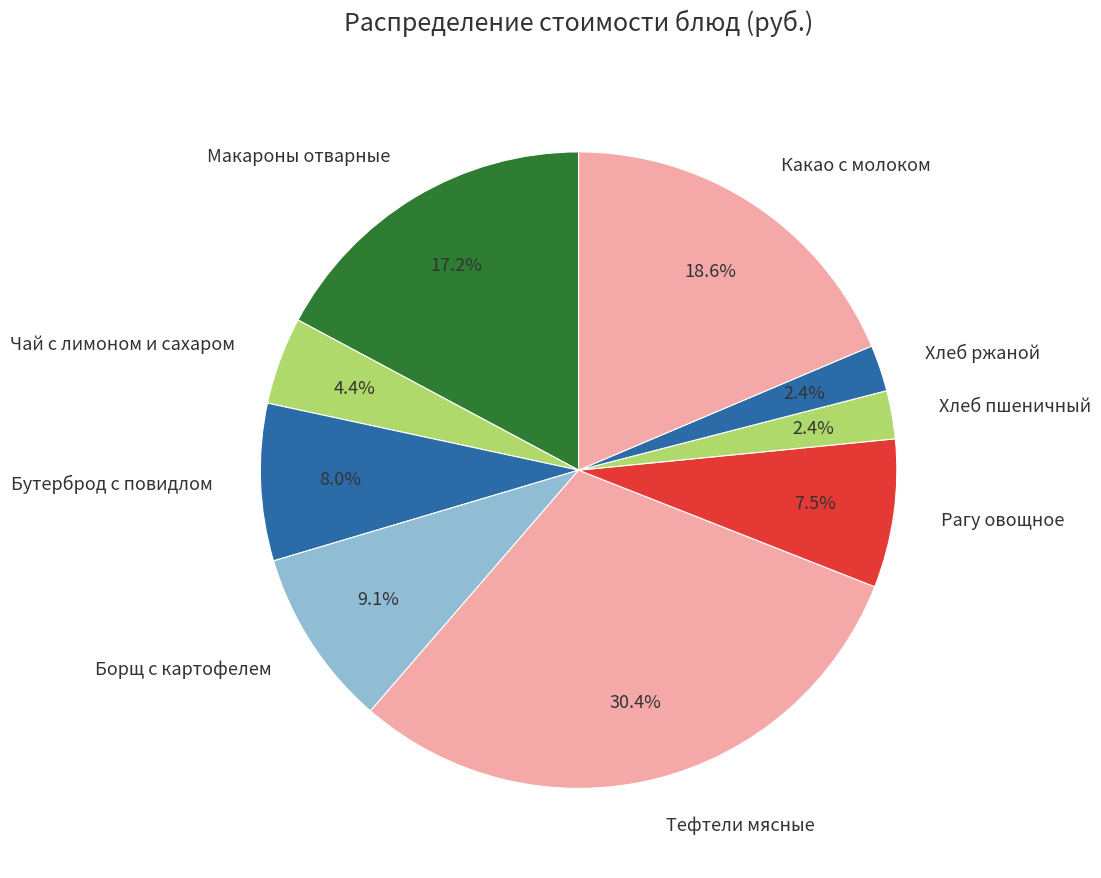

How many segments does this pie chart have?

9